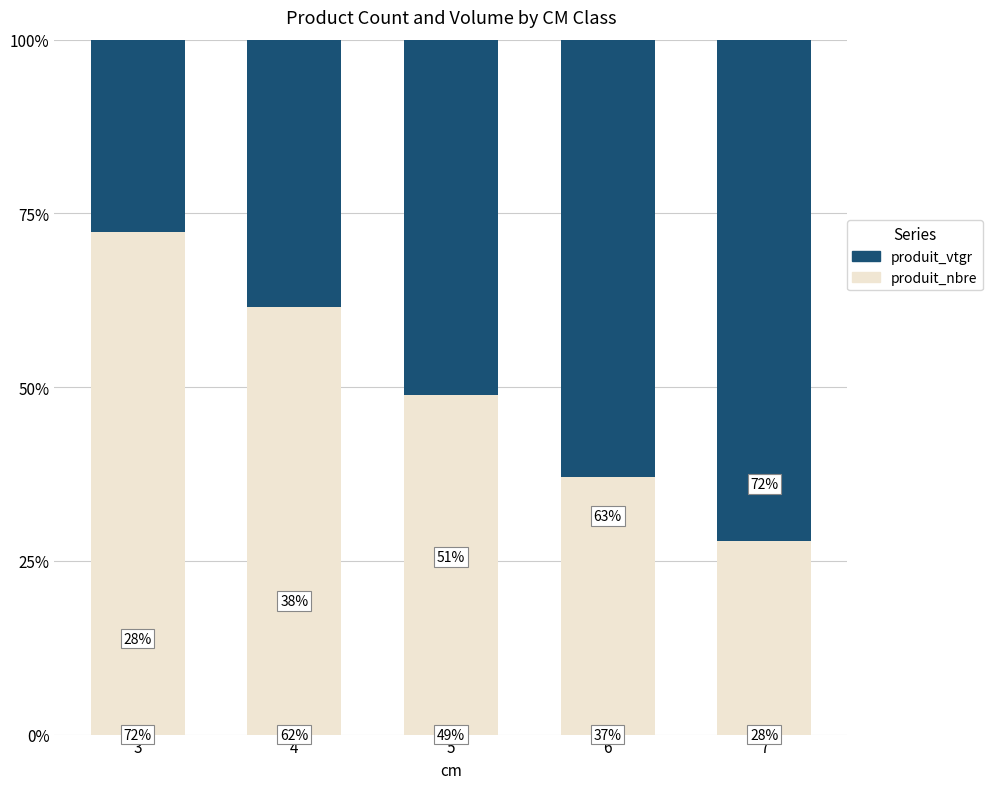

What is the total value across all series at 7?

100.0